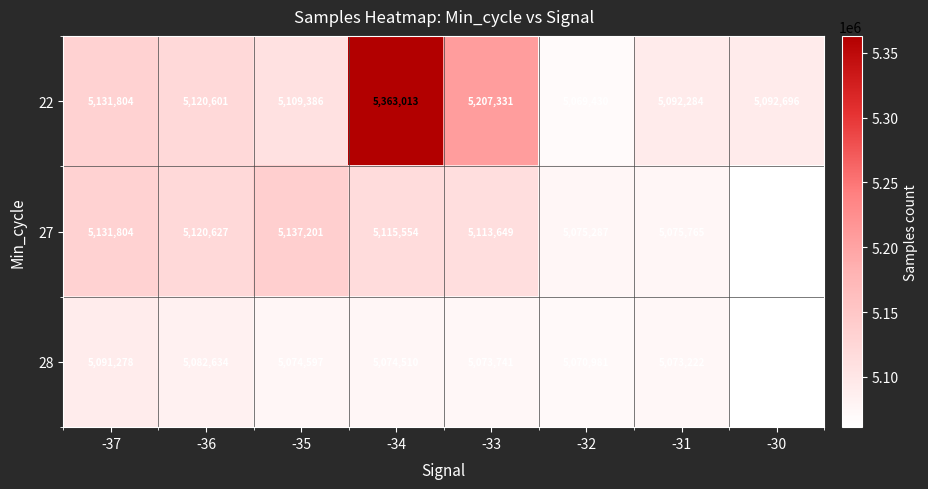

Reading left to right, what are all the values shown in this chart?

22: -37=5131804	-36=5120601	-35=5109386	-34=5363013	-33=5207331	-32=5069430	-31=5092284	-30=5092696
27: -37=5131804	-36=5120627	-35=5137201	-34=5115554	-33=5113649	-32=5075287	-31=5075765	-30=5062292
28: -37=5091278	-36=5082634	-35=5074597	-34=5074510	-33=5073741	-32=5070981	-31=5073222	-30=5061228